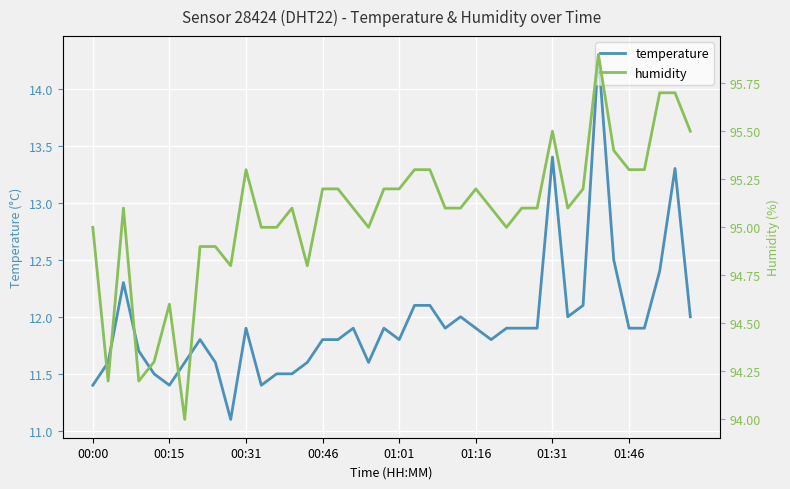

Rank the series by their maximum value, from highest to lowest.

humidity, temperature